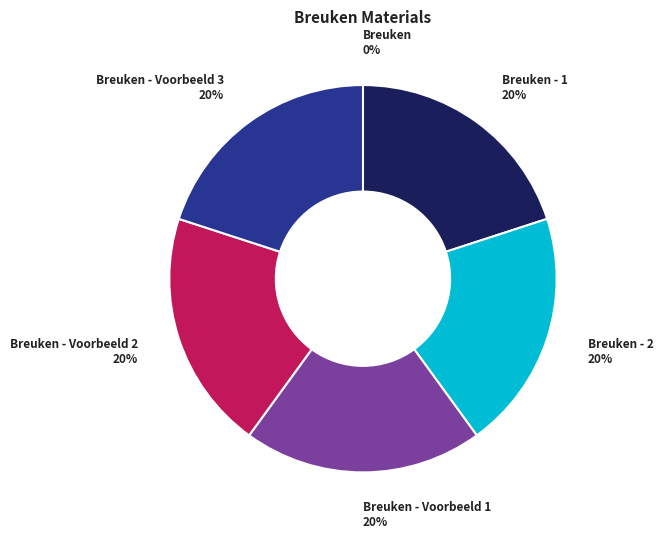

Is there any slice that represents more than half of the pie?

No